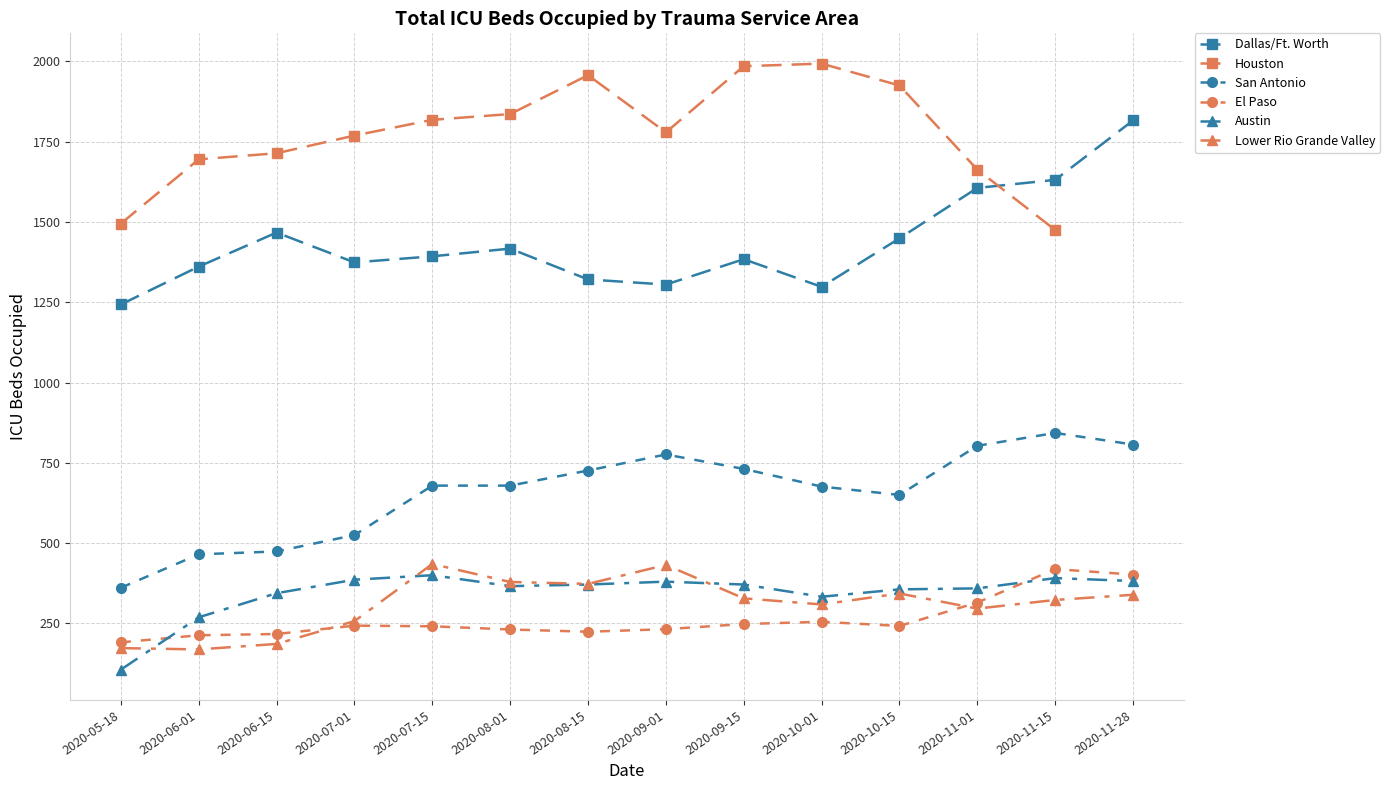

Which category has the lowest value in the Austin series?

2020-05-18